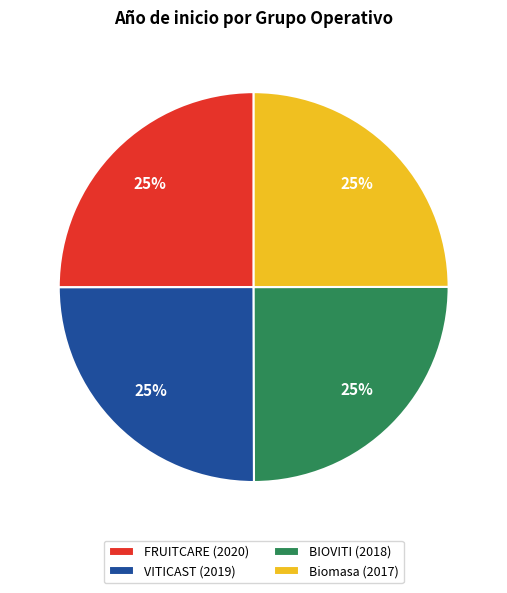

To the nearest percent, what portion does Biomasa represent?

25%